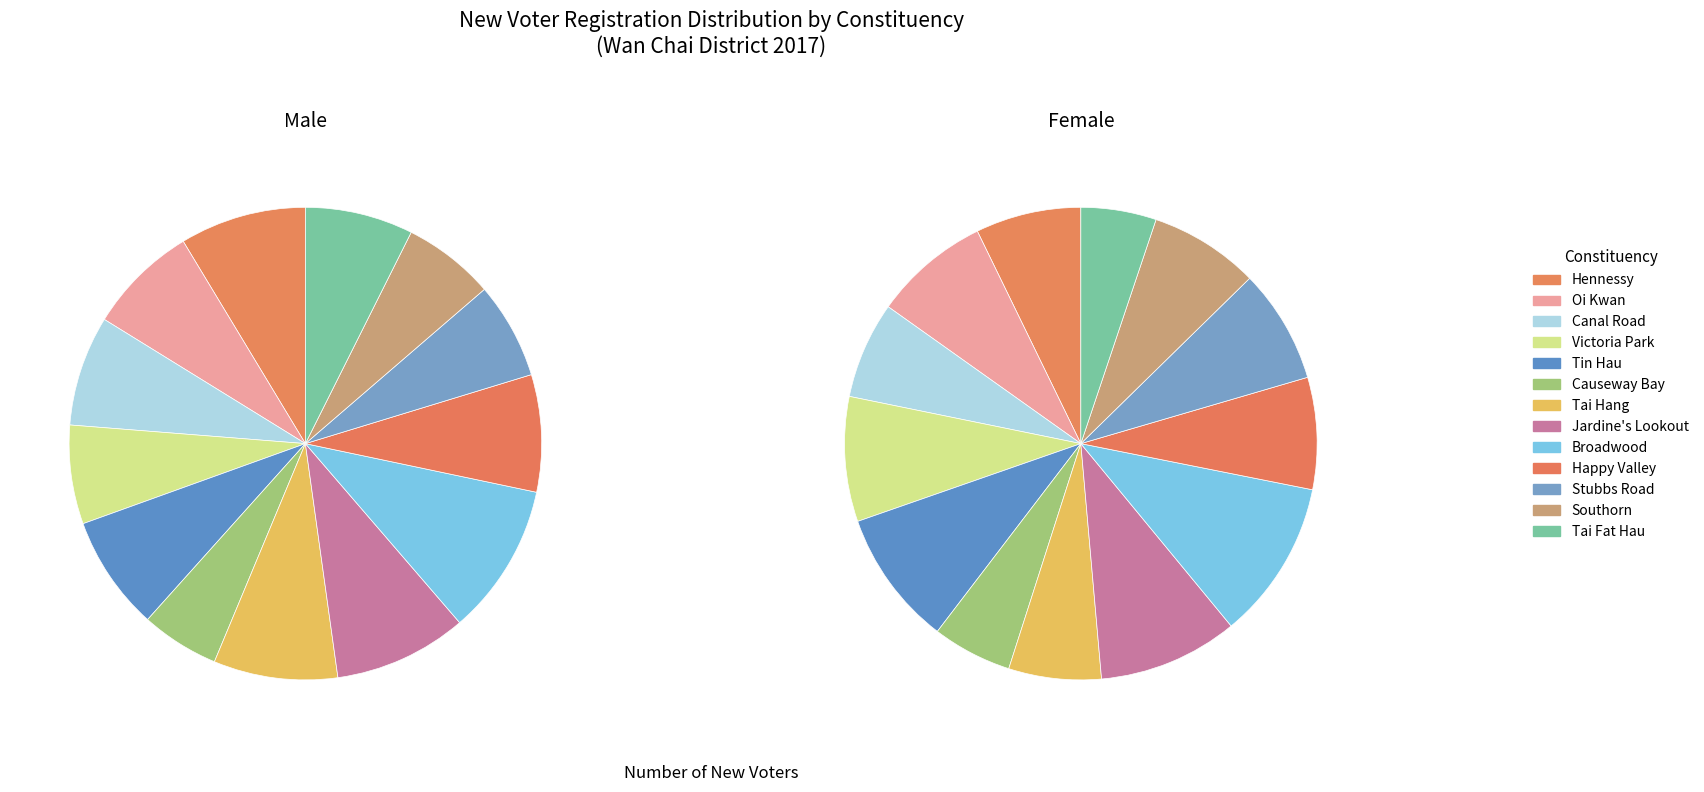

What percentage do Broadwood and Canal Road together represent?

17.9%